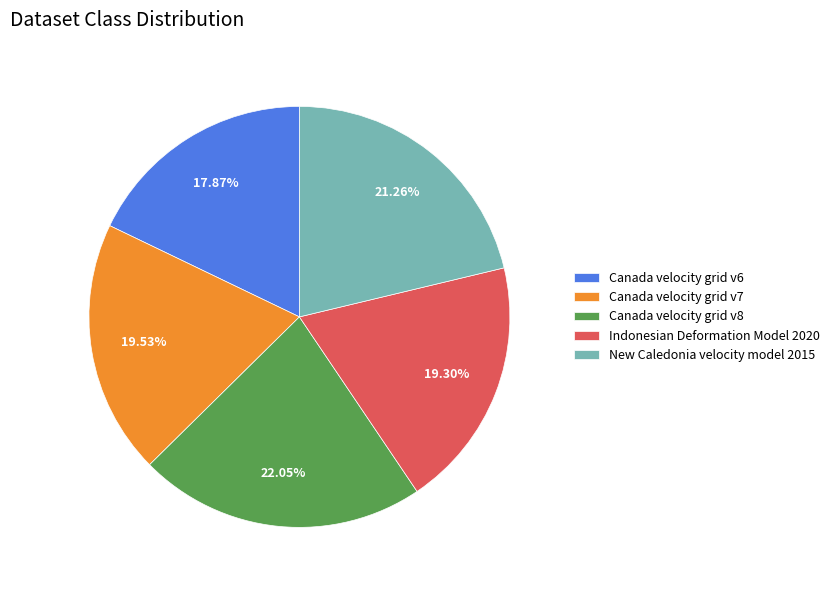

What is the ratio of the value at New Caledonia velocity model 2015 to the value at Canada velocity grid v8?

1.0